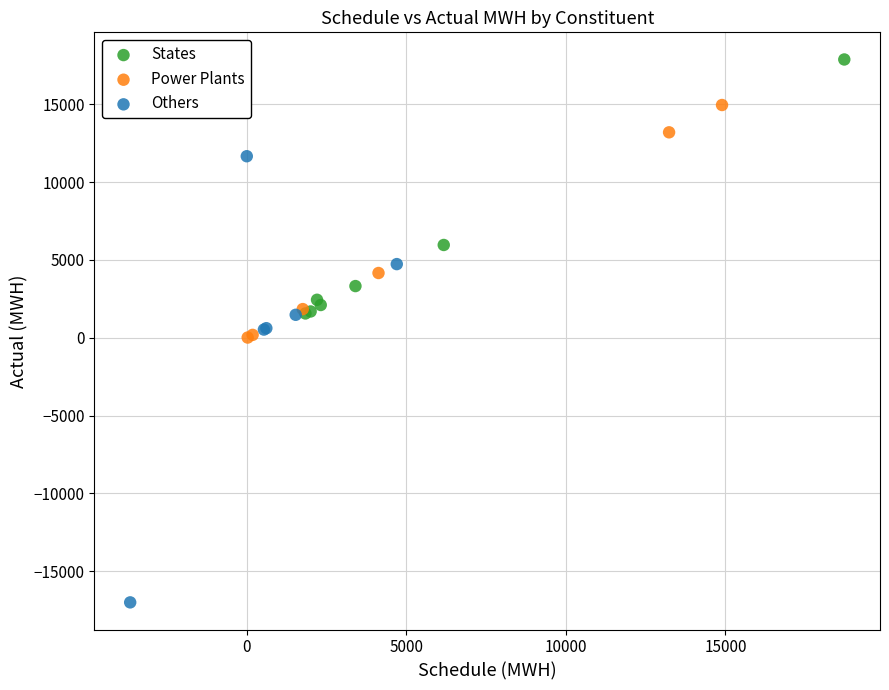

Which series has the widest spread of Y values?

Others